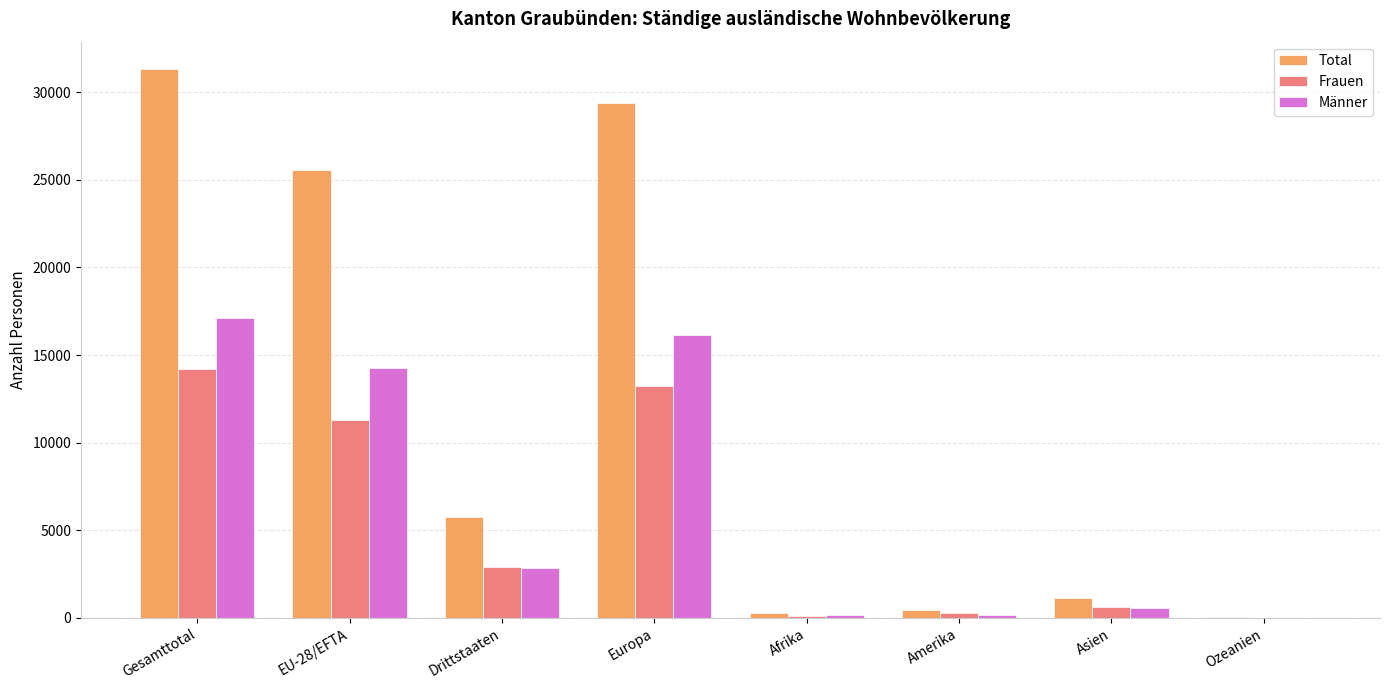

What is the sum of all Total values?

93933